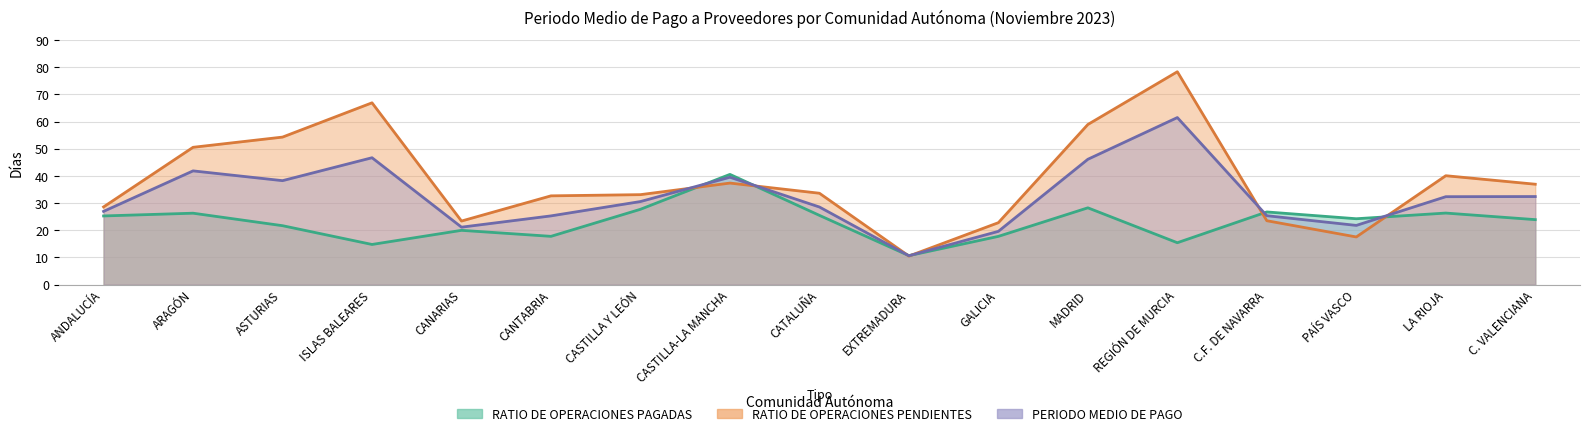

Where is the first local minimum for RATIO DE OPERACIONES PENDIENTES DE PAGO?

CANARIAS